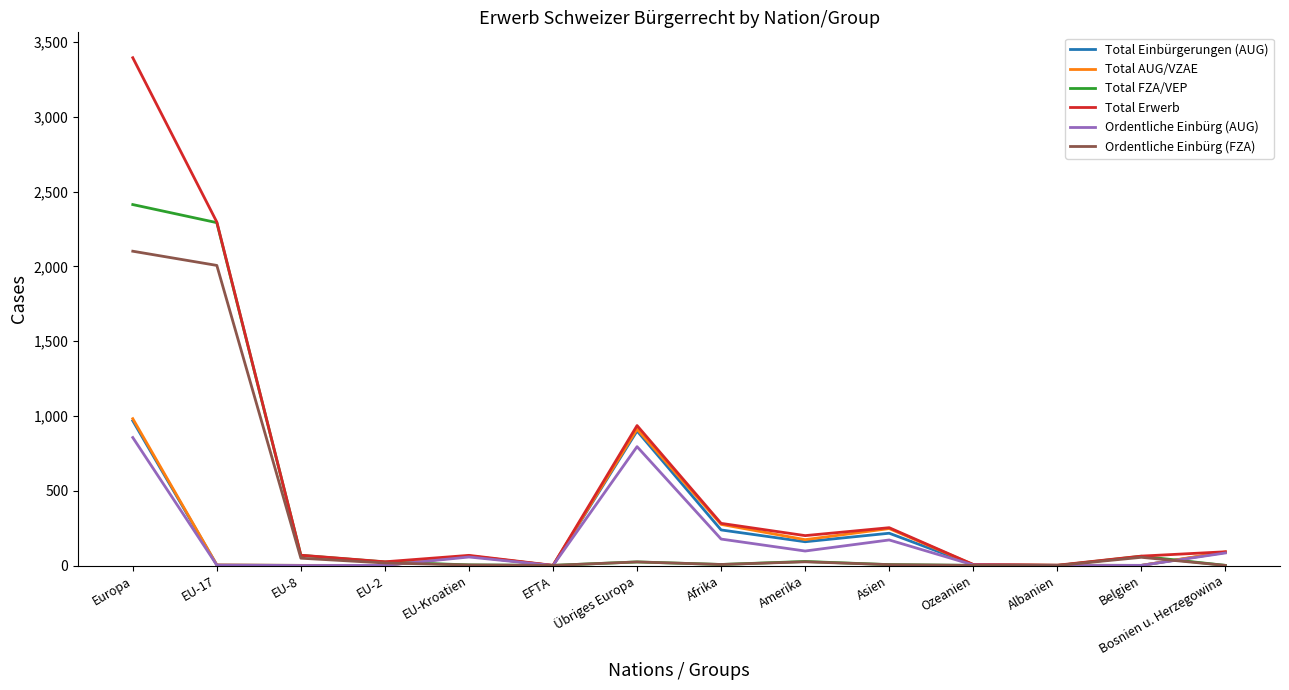

How many values in the Ordentliche Einbürg (AUG) series are below 57?

7